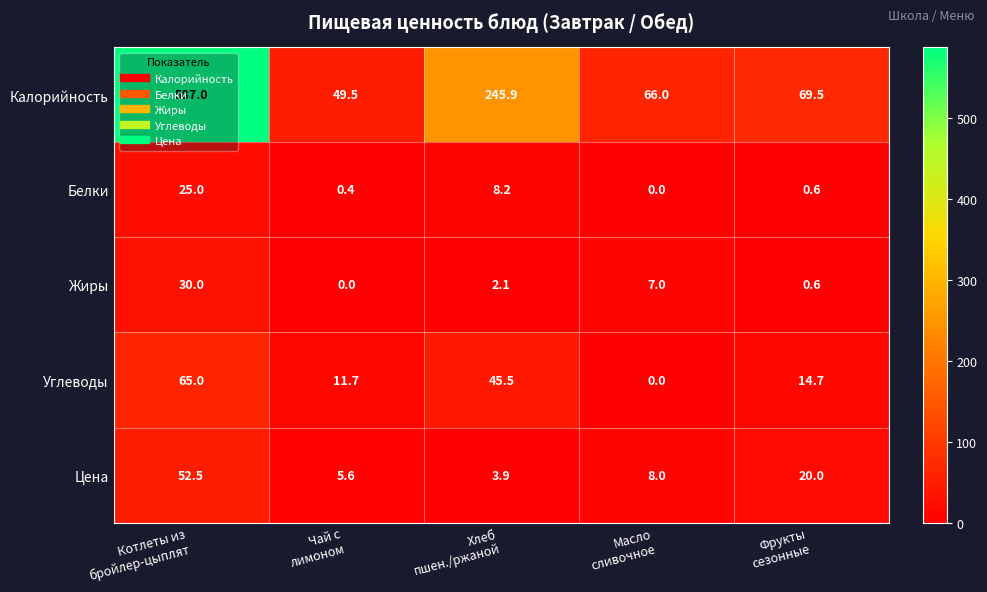

What is the difference between the maximum and minimum values in the Углеводы series?

65.0